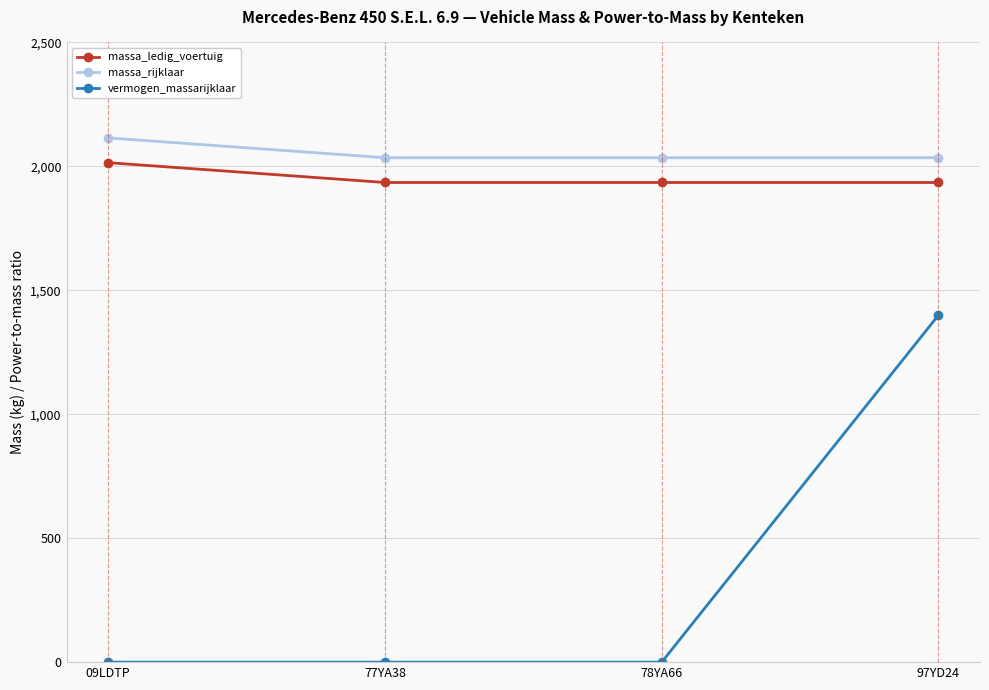

What is the difference between the maximum and minimum values in the massa_rijklaar series?

80.0